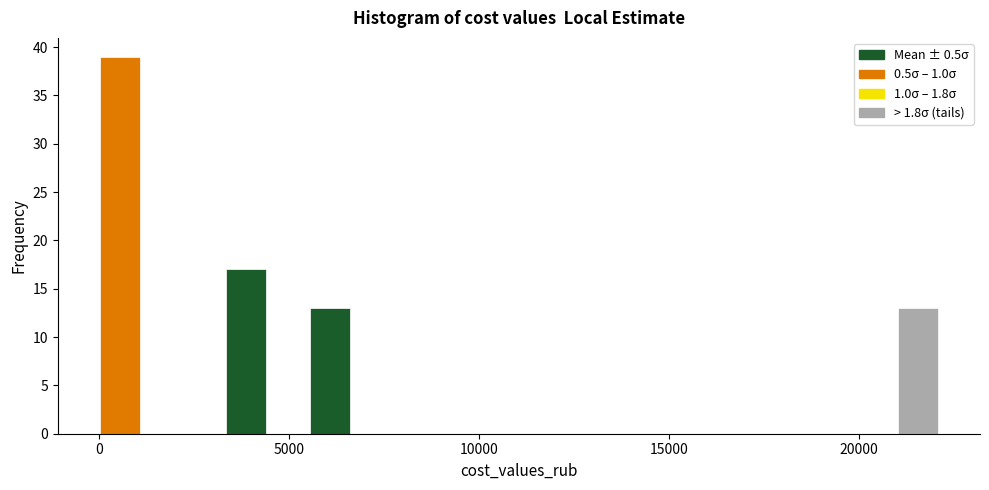

Read against the x-axis, roughly where is the centre of the tallest bar?

500